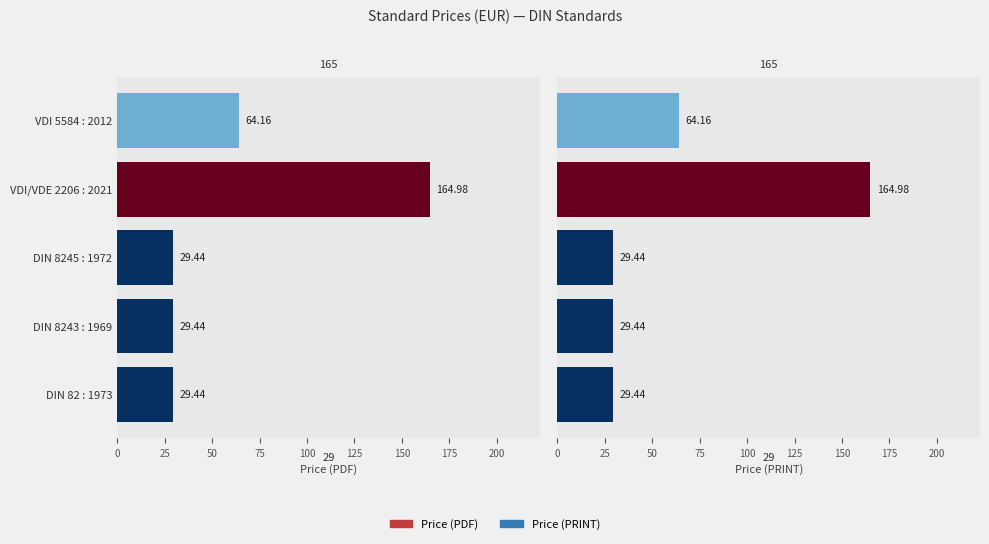

What are all the series names shown in the legend?

Price (PDF), Price (PRINT)